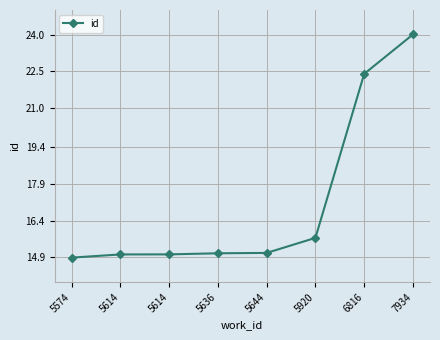

What is the maximum value shown in the chart?

24.0